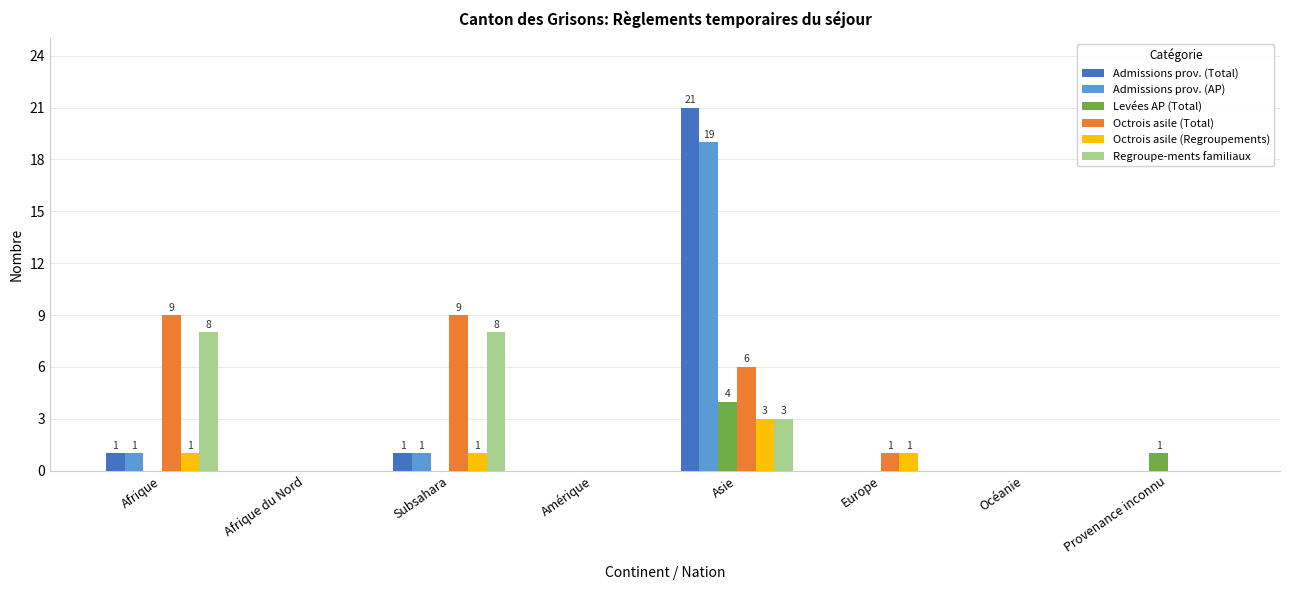

Count the number of data series in this chart.

6